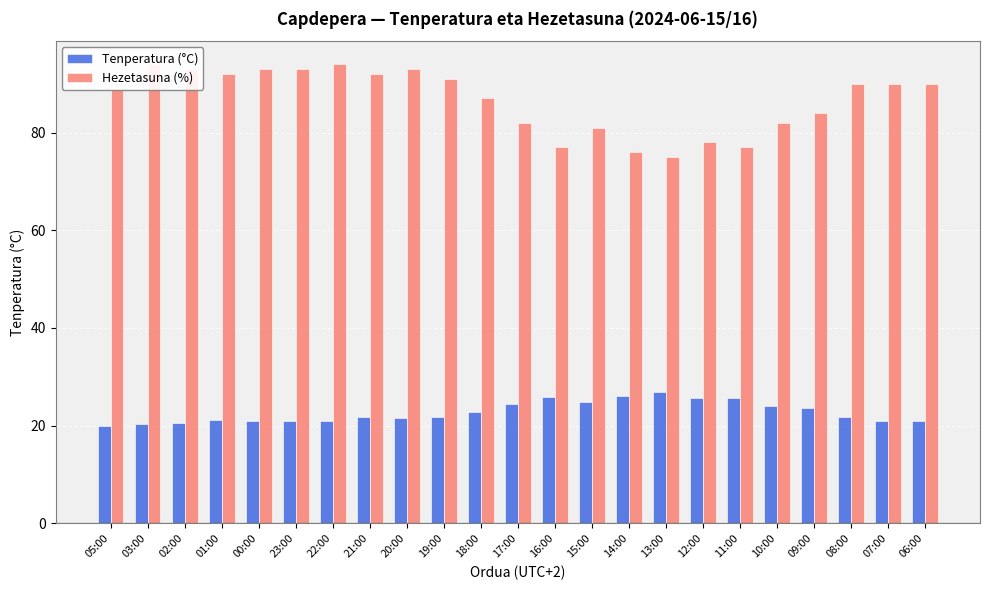

Reading right to left, list all the values displayed in this chart.

Tenperatura (°C): 20.9	21.0	21.8	23.6	24.0	25.7	25.6	26.9	26.0	24.8	25.8	24.5	22.9	21.8	21.6	21.7	21.0	20.9	21.0	21.1	20.6	20.3	20.0
Hezetasuna (%): 90.0	90.0	90.0	84.0	82.0	77.0	78.0	75.0	76.0	81.0	77.0	82.0	87.0	91.0	93.0	92.0	94.0	93.0	93.0	92.0	93.0	94.0	89.0